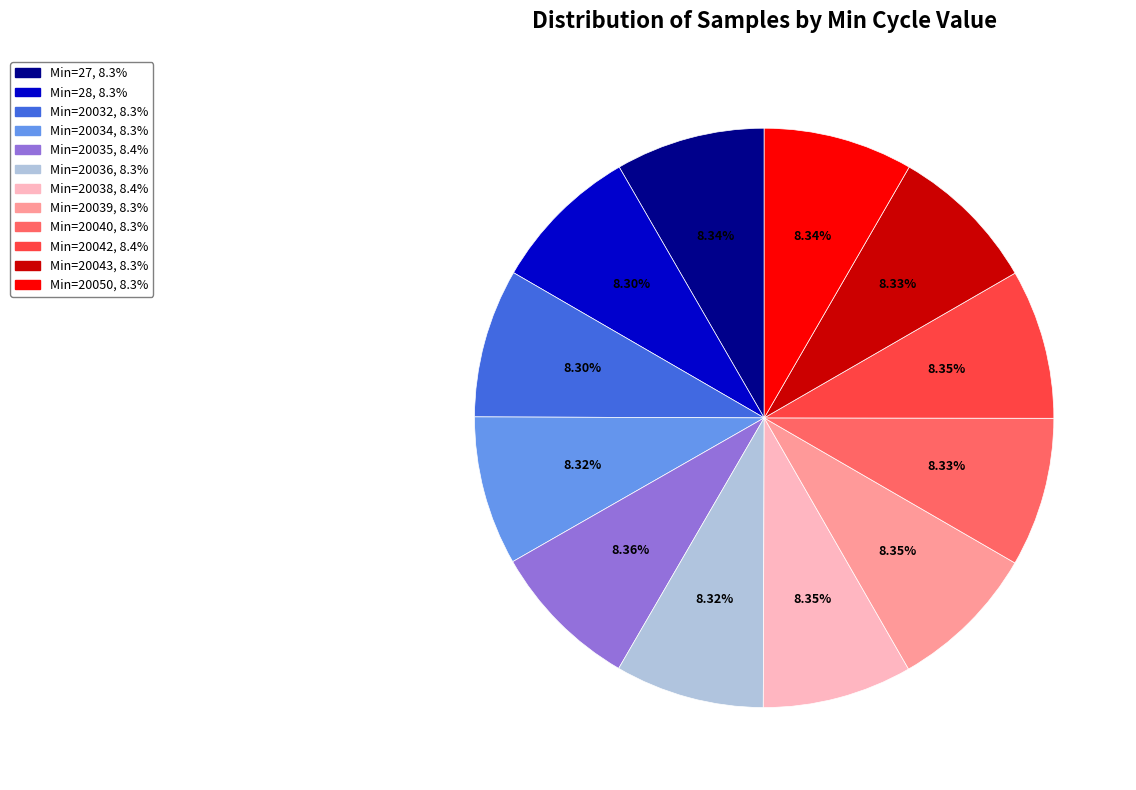

Does any single category account for the majority?

No